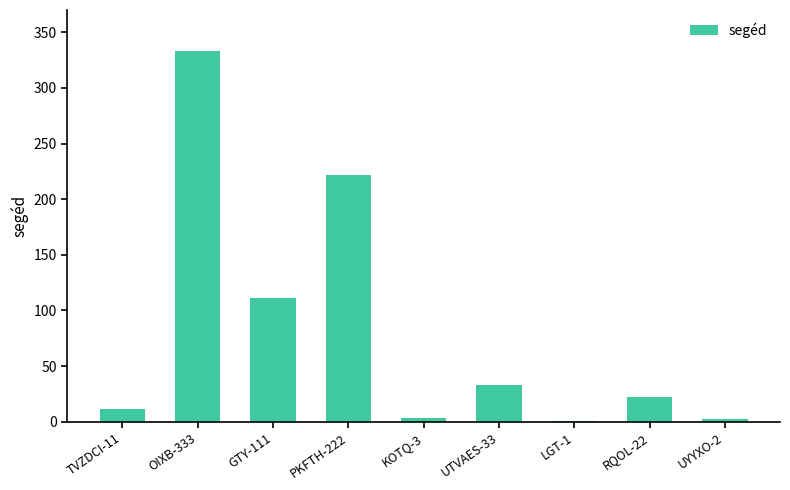

What is the maximum value shown in the chart?

333